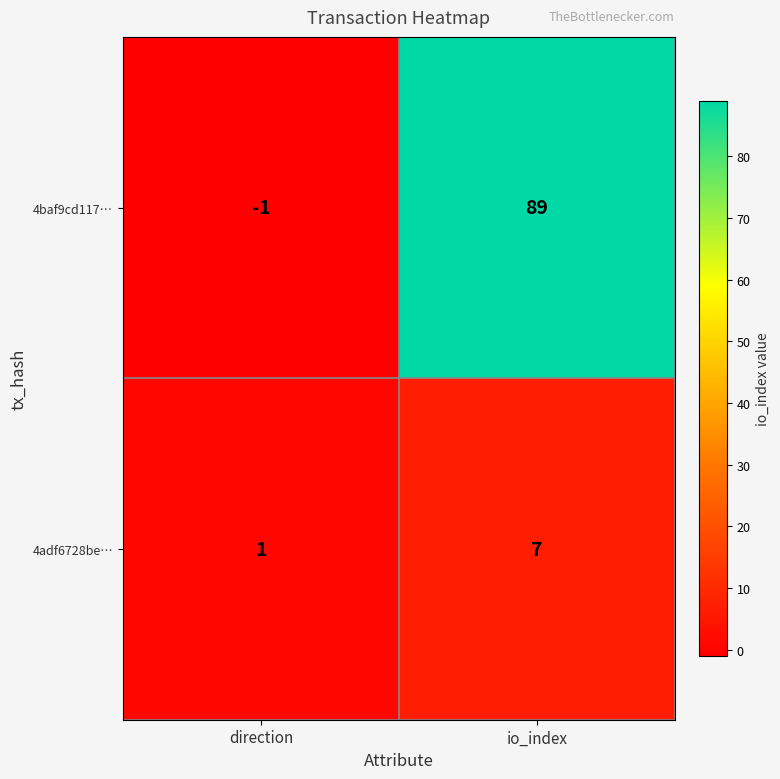

At which label is 4baf9cd117… closest to 44?

direction